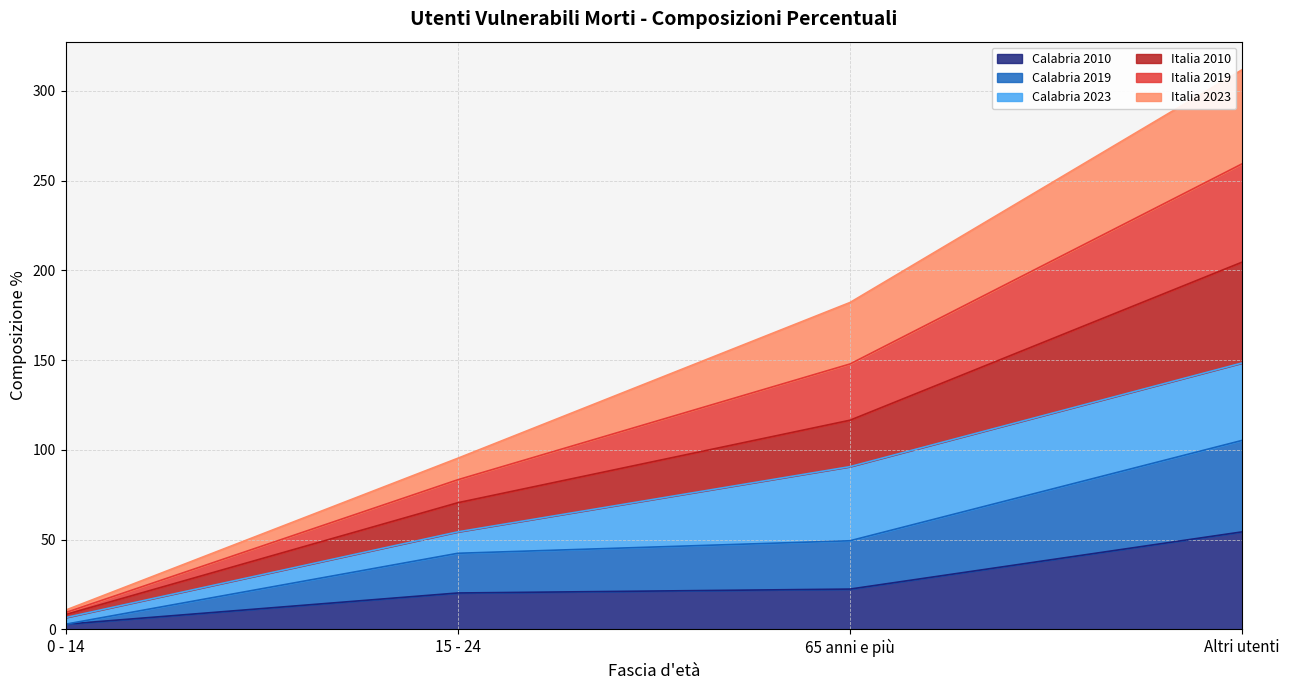

True or false: Italia 2019 has more than 1 interior local peaks.

False